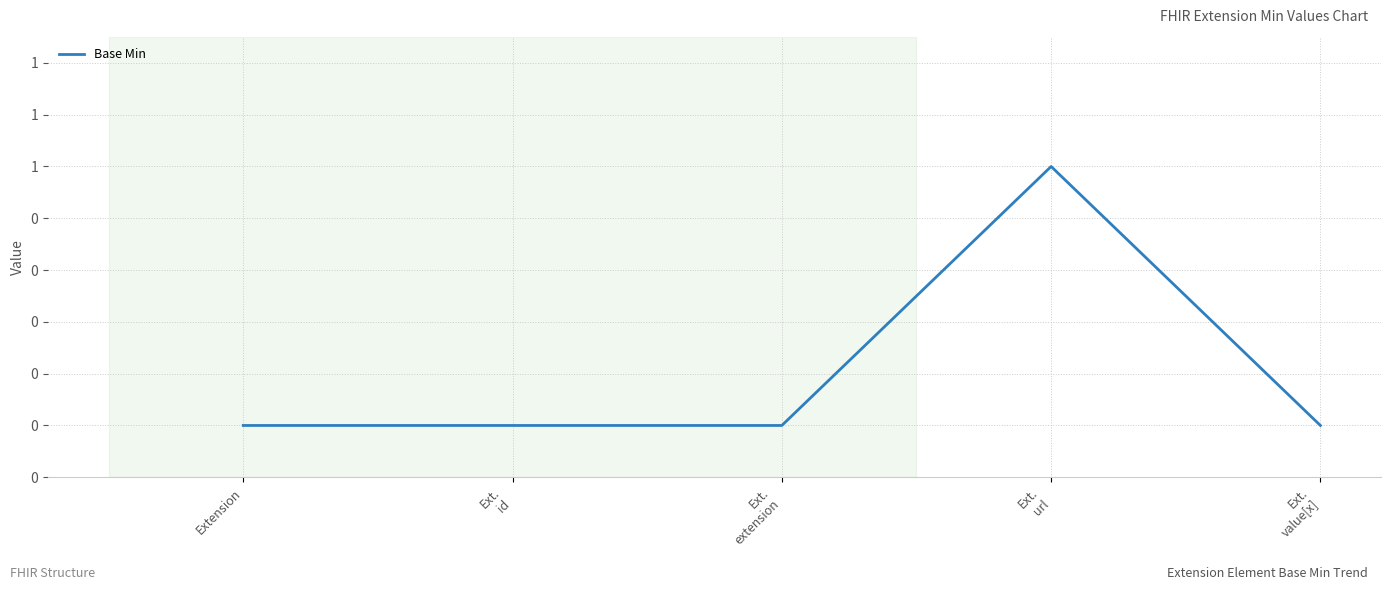

The chart shows a value of 0 at Extension. True or false?

True